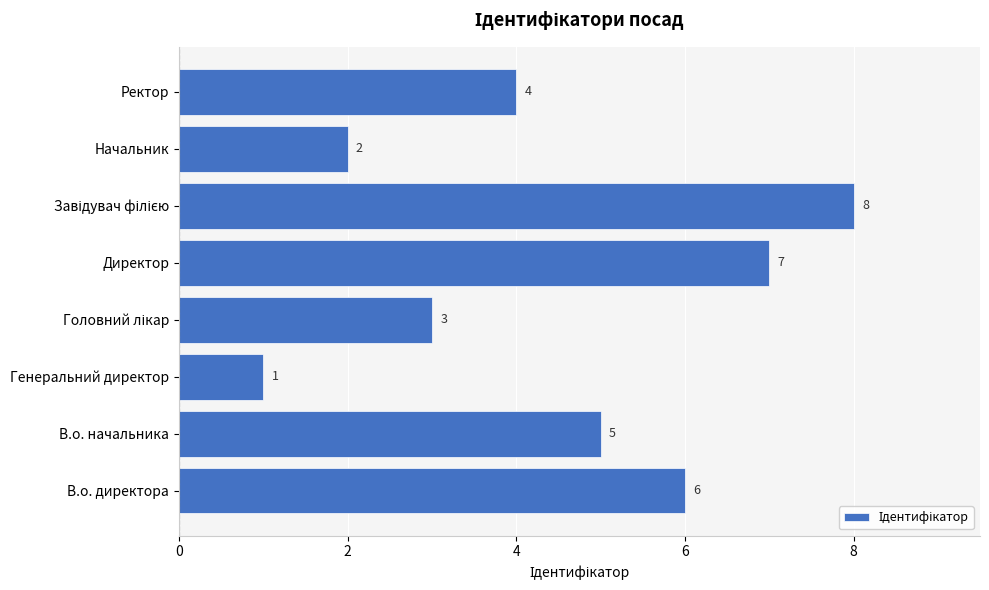

Reading bottom to top, transcribe all the data shown in this chart.

6	5	1	3	7	8	2	4